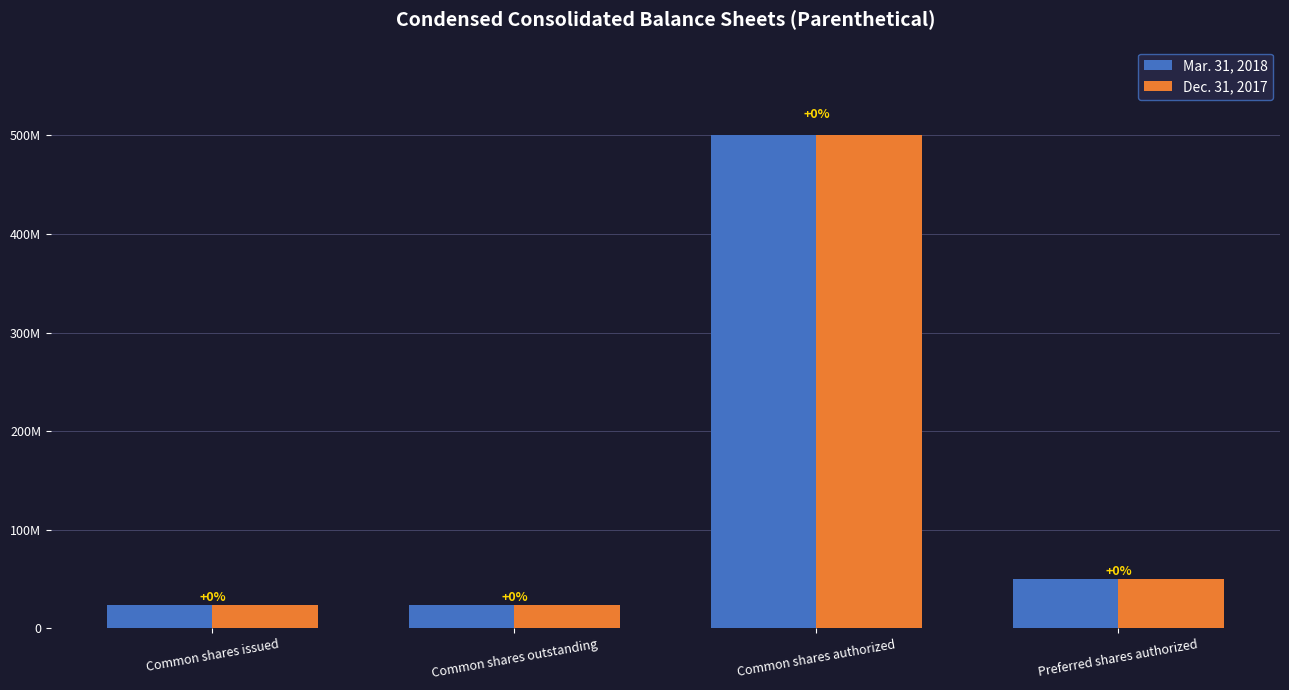

What are all the series names shown in the legend?

Mar. 31, 2018, Dec. 31, 2017